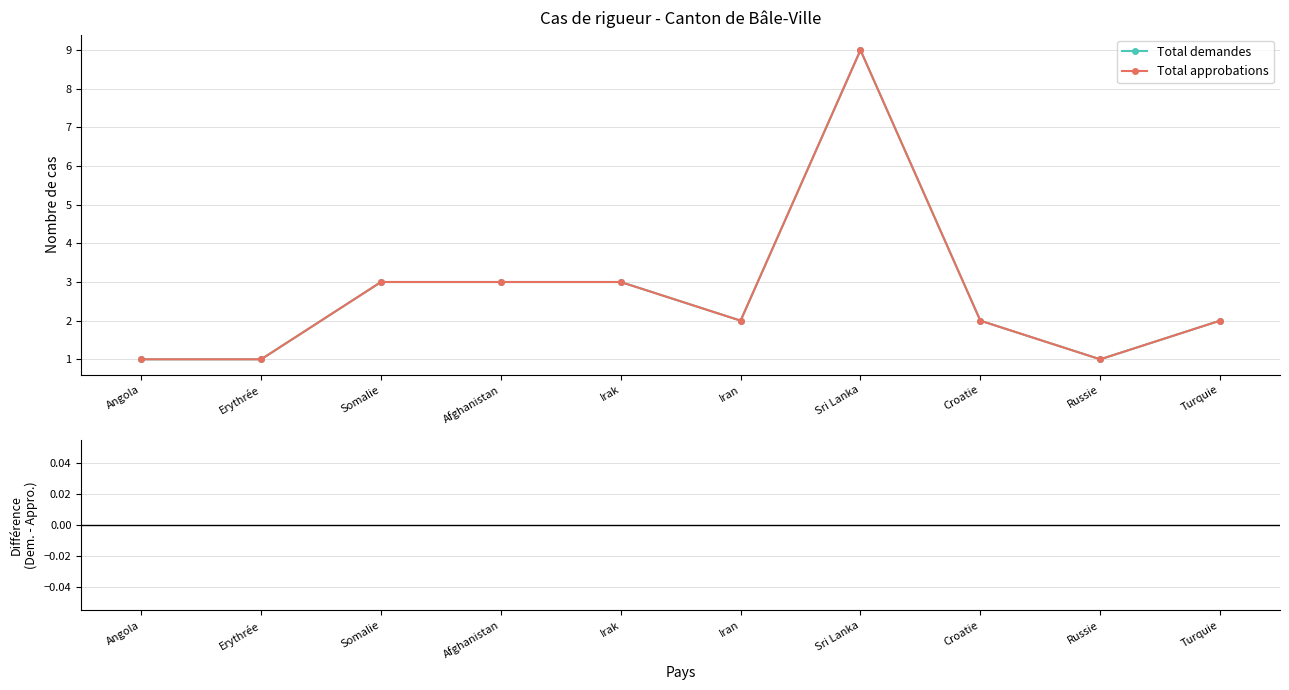

Is this an area chart (filled region under the line)?

No